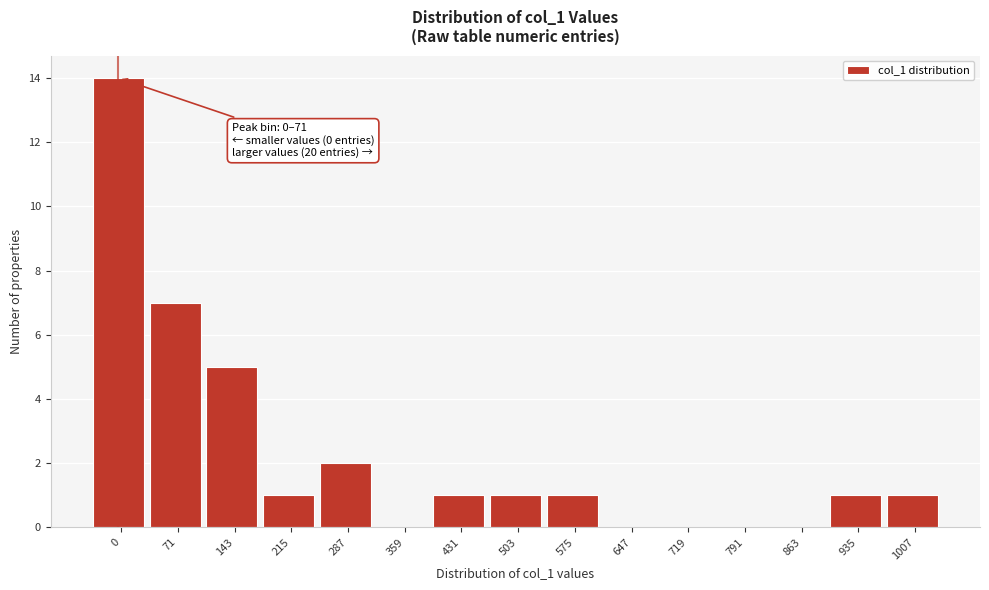

Reading left to right, extract all data points from this chart.

0=14	71=7	143=5	215=1	287=2	359=0	431=1	503=1	575=1	647=0	719=0	791=0	863=0	935=1	1007=1